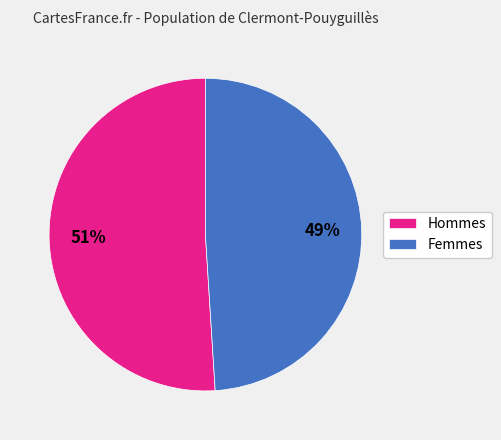

The Femmes slice represents 49% of the pie. True or false?

True